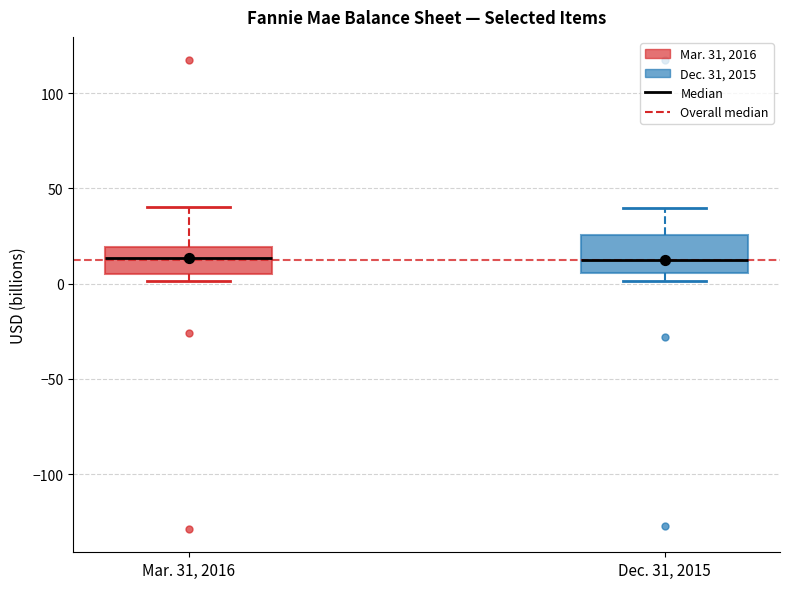

Reading left to right, transcribe this box plot: for each box, give where its median line is, the range the box spans, and where its two whiskers end, as read against the y-axis. The values are not printed on the chart, so give them approximately, as read against the axis.

Mar. 31, 2016: median 15, box 5 to 20, whiskers 0 to 40
Dec. 31, 2015: median 15, box 5 to 25, whiskers 0 to 40